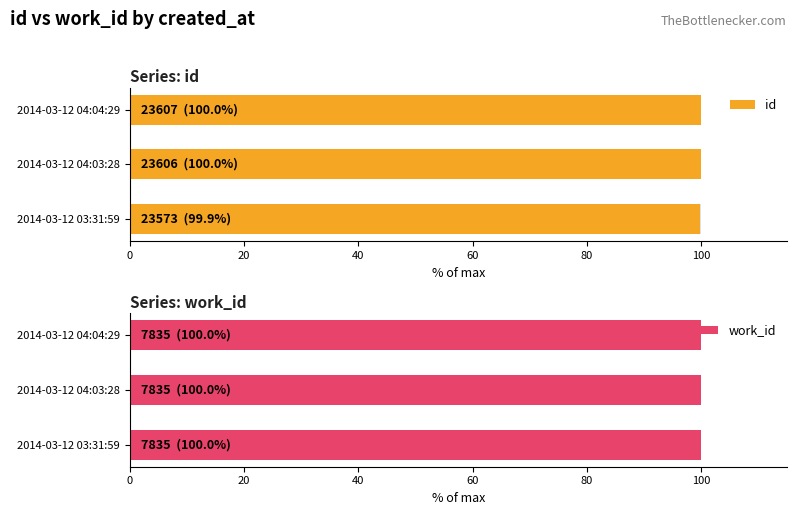

What are all the series names shown in the legend?

id, work_id